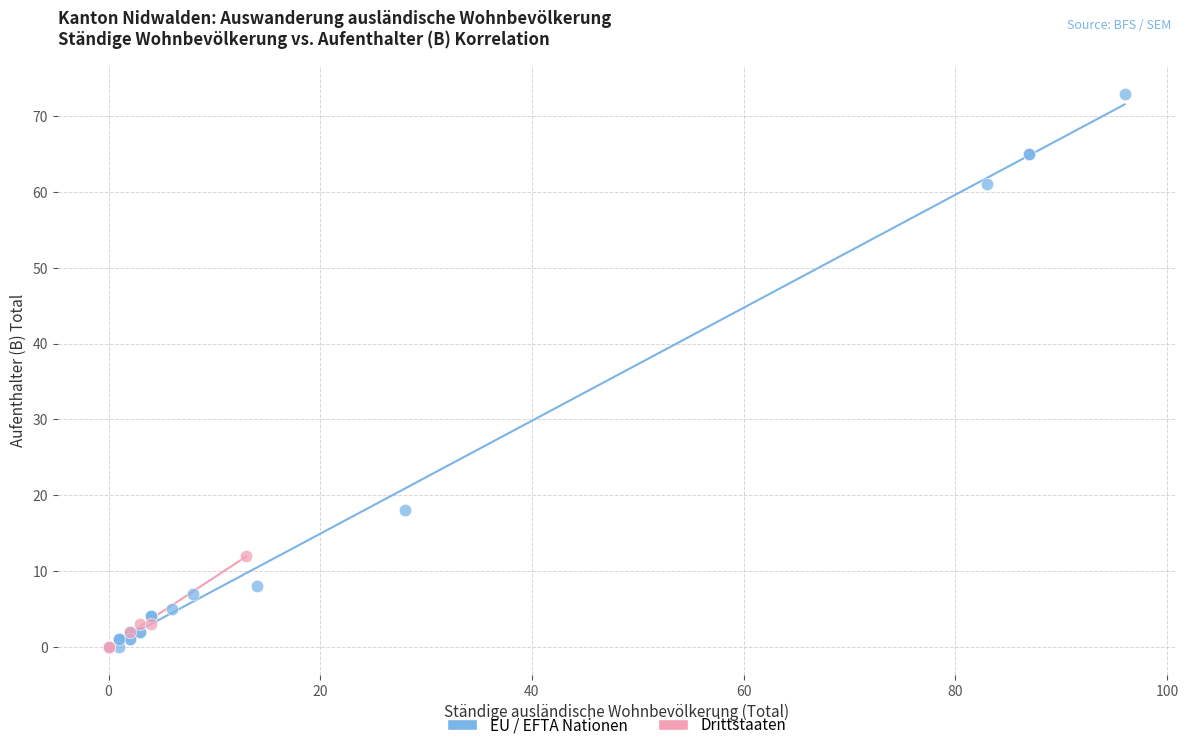

Which series contains the highest Y value?

EU / EFTA Nationen